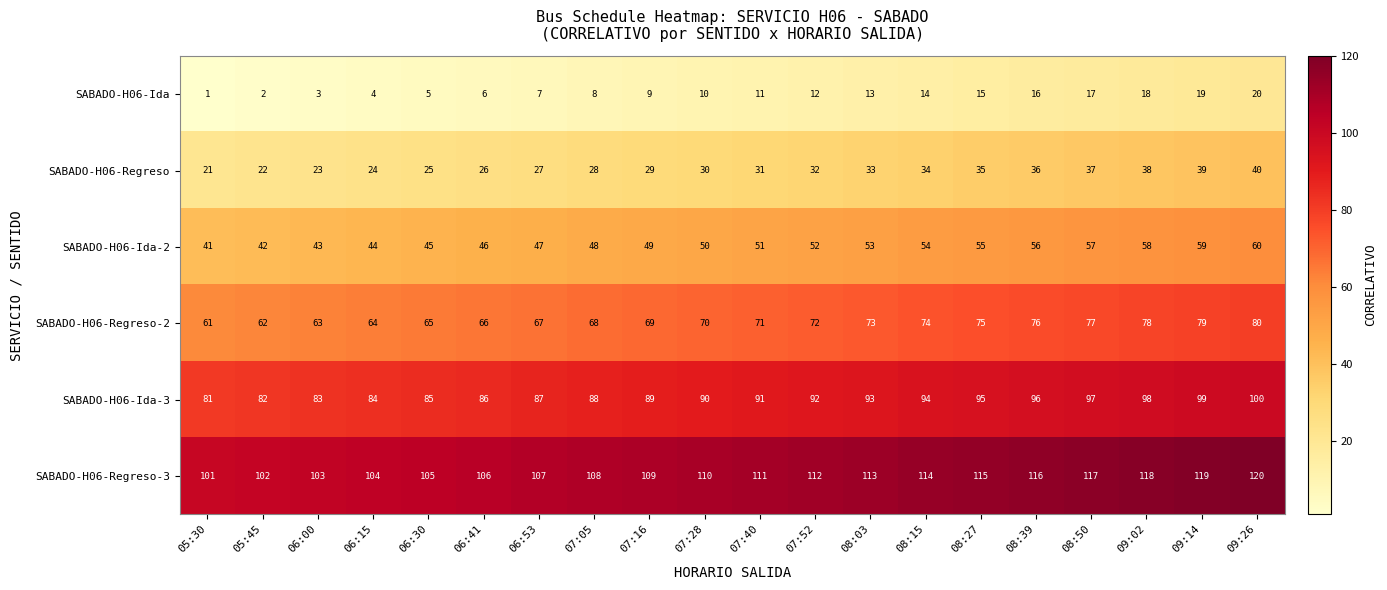

What is the difference between the highest and lowest values at 05:45?

100